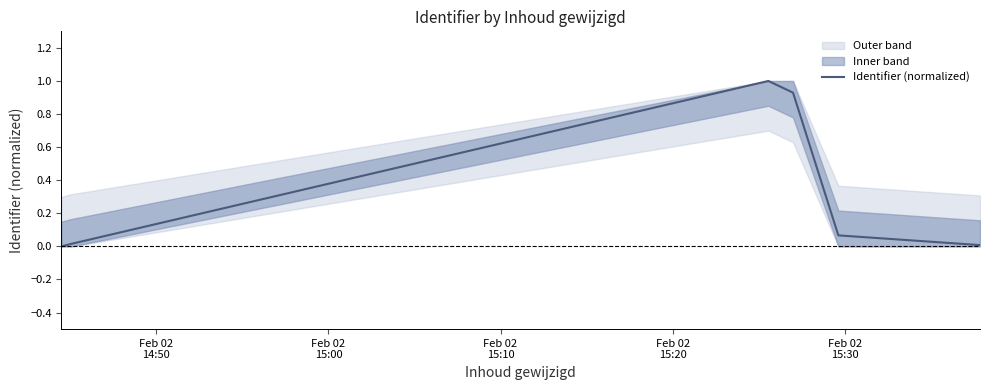

How many lines are shown in the chart?

1